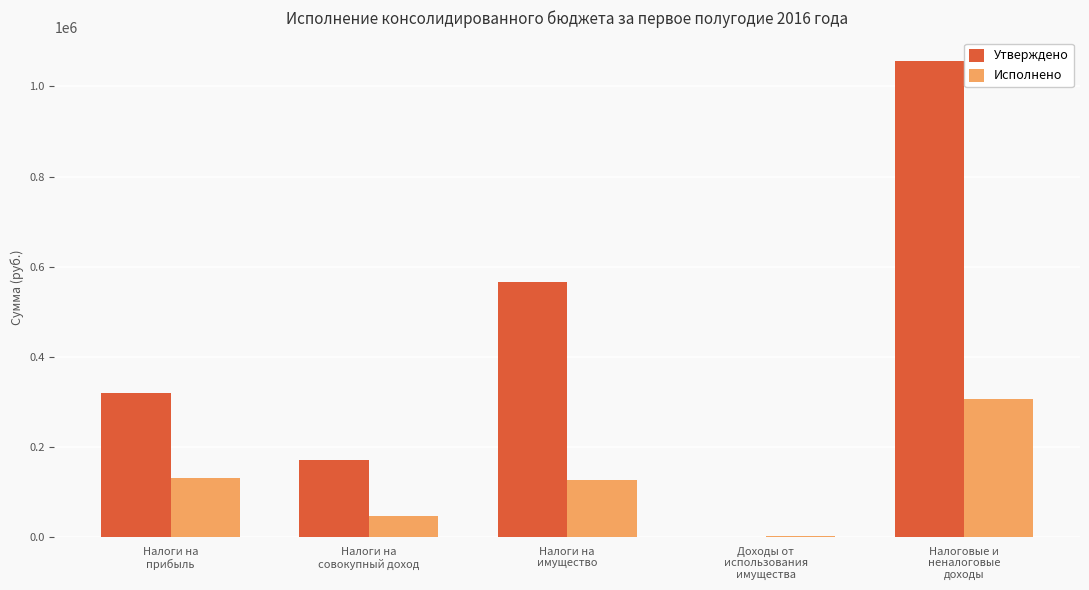

Which series has the largest total across all categories?

Утверждено